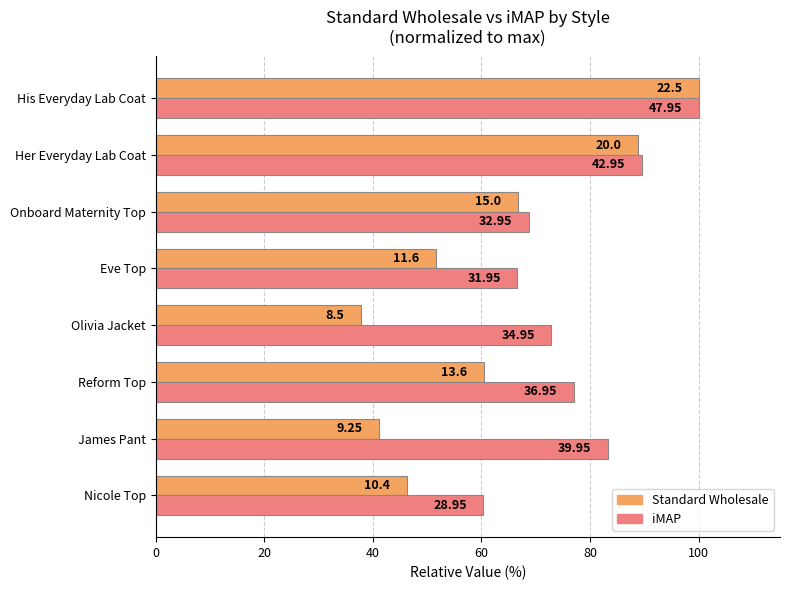

What are all the series names shown in the legend?

Standard Wholesale, iMAP